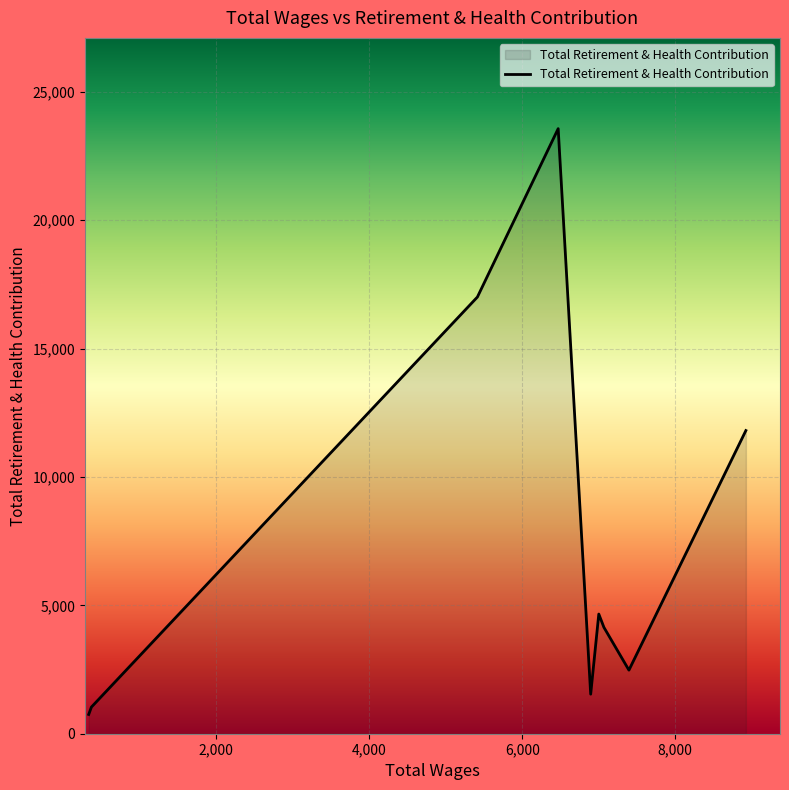

What is the greatest value displayed?

23569